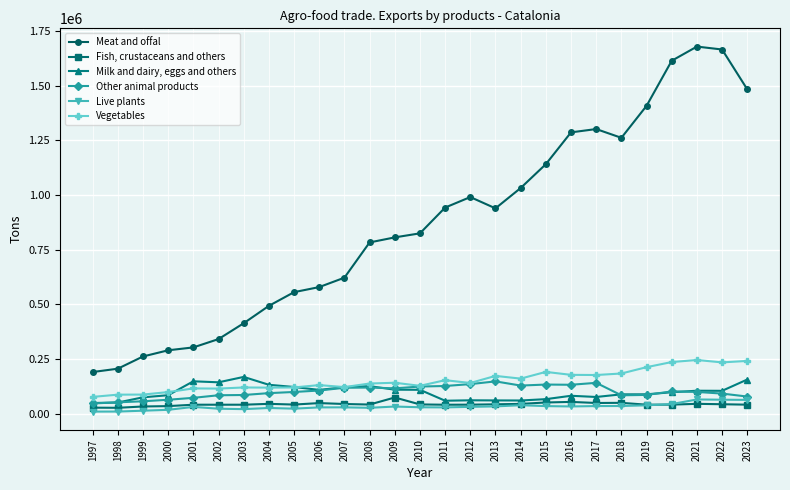

What is the highest value of the Vegetables series?

245851